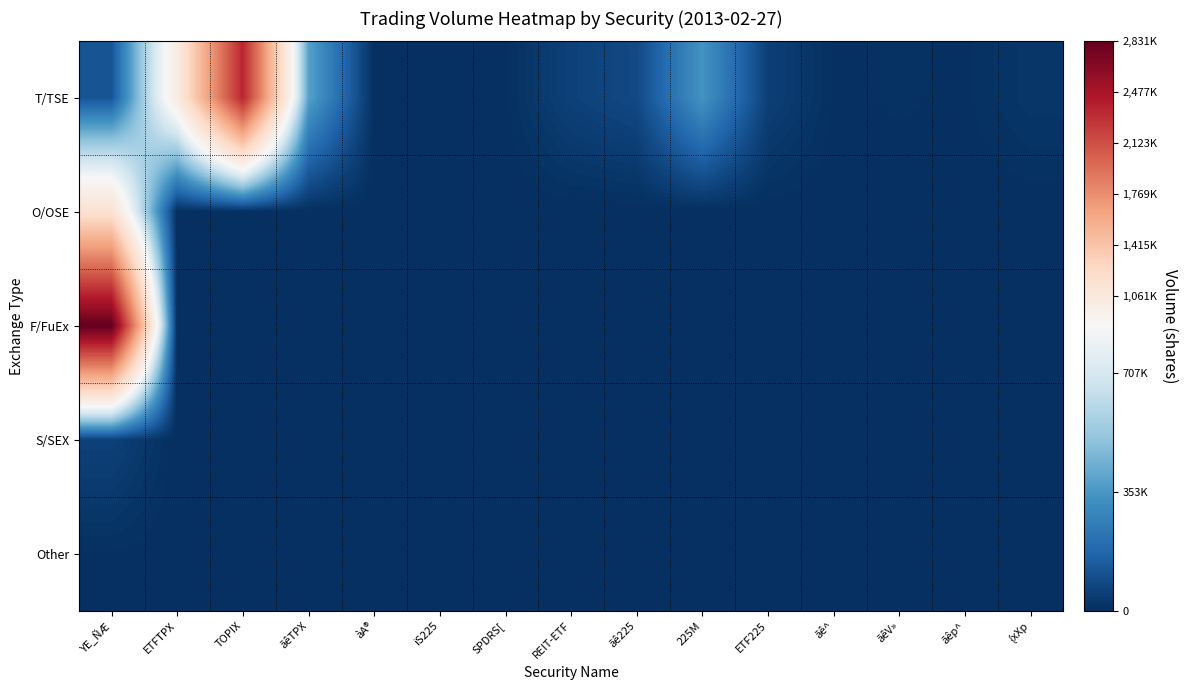

Count the number of categories in the chart.

15